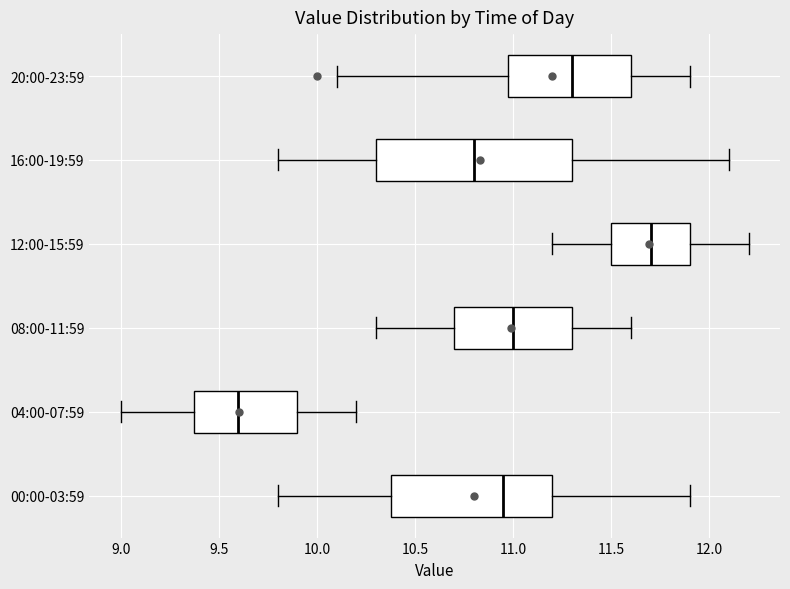

Reading bottom to top, read every box against the x-axis: the position of its median line, the range the box covers, and the ends of its whiskers. The values are not printed on the chart, so give them approximately, as read against the axis.

00:00-03:59: median 10.95, box 10.40 to 11.20, whiskers 9.80 to 11.90
04:00-07:59: median 9.60, box 9.40 to 9.90, whiskers 9.00 to 10.20
08:00-11:59: median 11.00, box 10.70 to 11.30, whiskers 10.30 to 11.60
12:00-15:59: median 11.70, box 11.50 to 11.90, whiskers 11.20 to 12.20
16:00-19:59: median 10.80, box 10.30 to 11.30, whiskers 9.80 to 12.10
20:00-23:59: median 11.30, box 11.00 to 11.60, whiskers 10.10 to 11.90